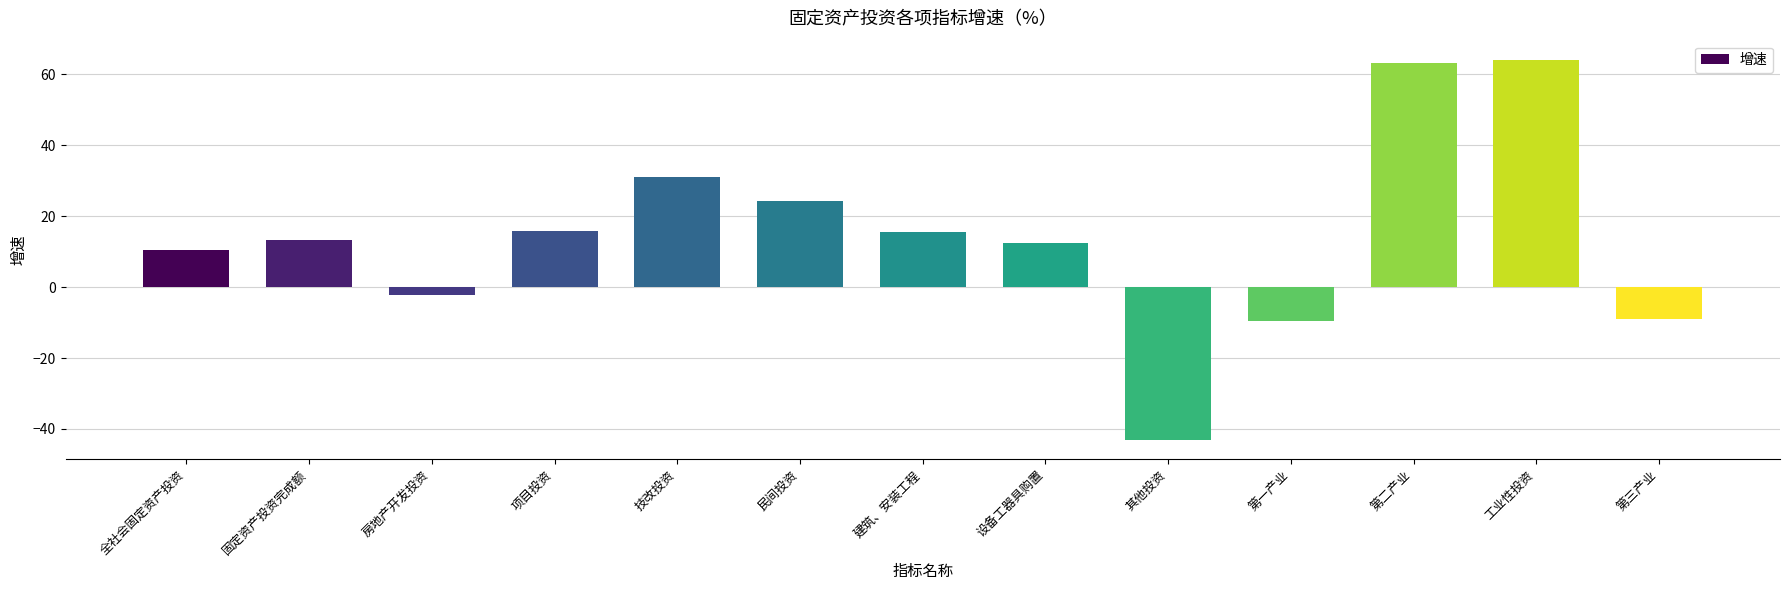

How many values are below 13?

6